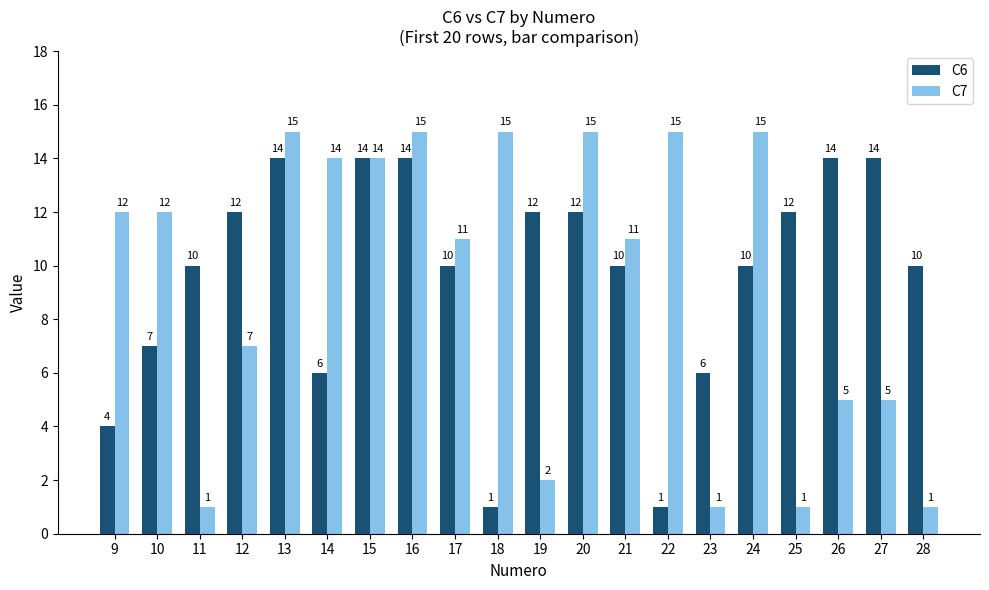

The C6 series shows 9 at 14. True or false?

False